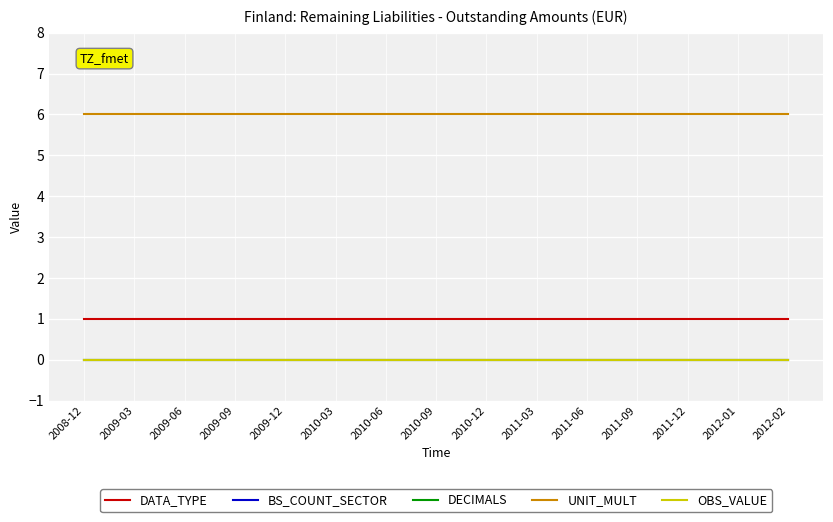

Is it true that BS_COUNT_SECTOR equals 0 at 2012-02?

True